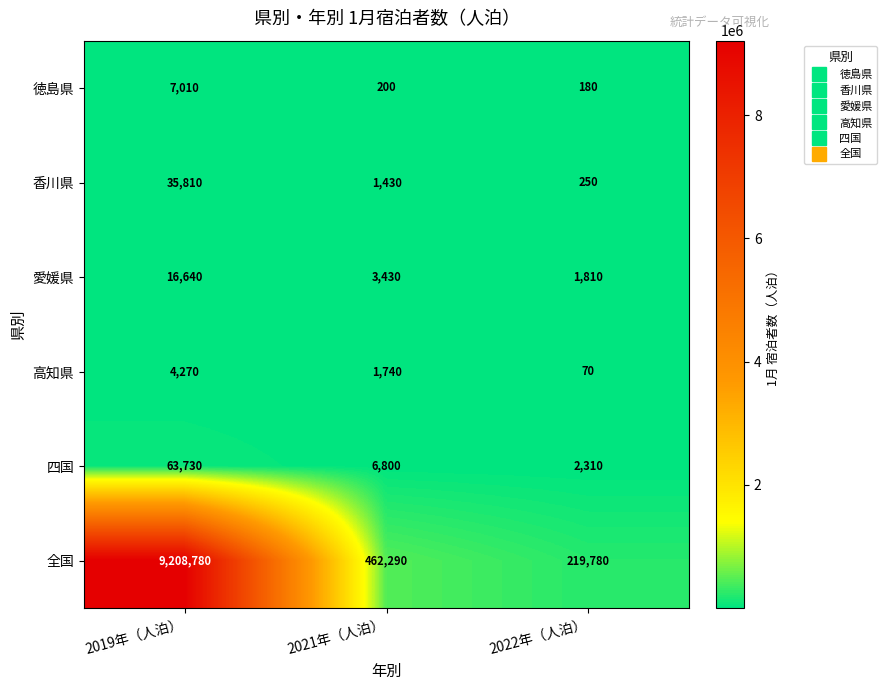

Reading left to right, transcribe all the data shown in this chart.

徳島県: 7010	200	180
香川県: 35810	1430	250
愛媛県: 16640	3430	1810
高知県: 4270	1740	70
四国: 63730	6800	2310
全国: 9208780	462290	219780